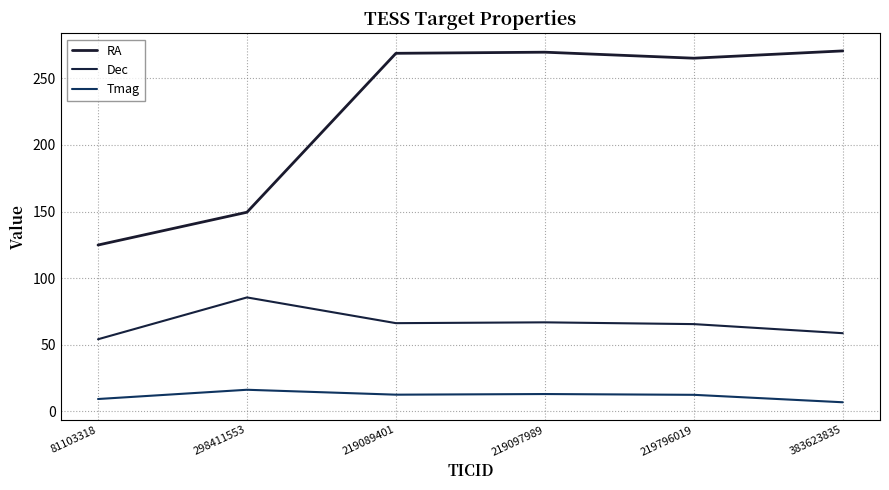

What is the difference between the maximum and second lowest values in the Tmag series?

6.9